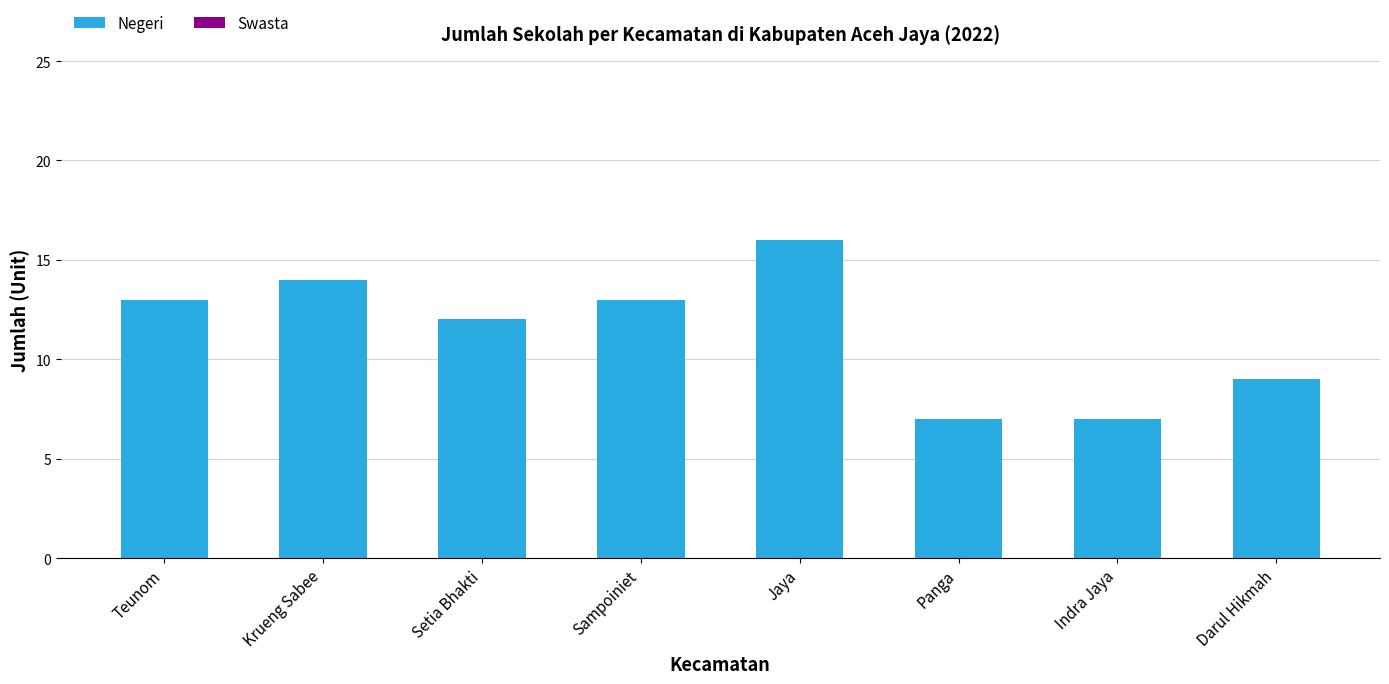

At which category does the chart reach its peak across all series?

Jaya